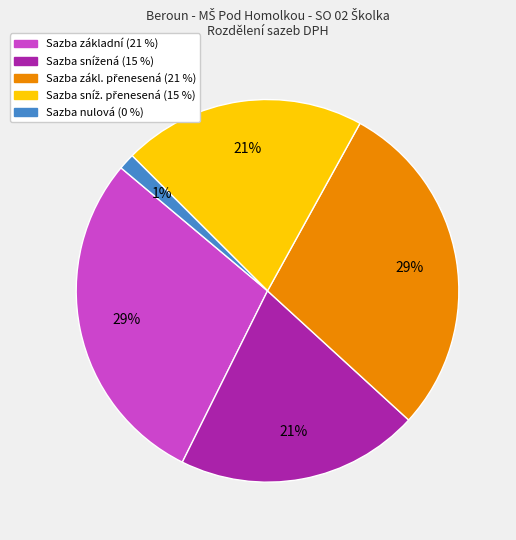

To the nearest percent, what is the average slice percentage?

20%